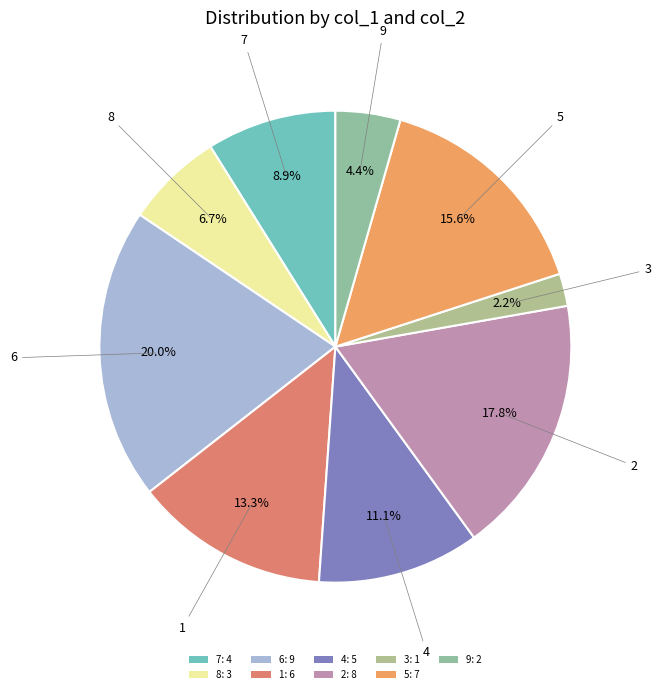

Does any single category account for the majority?

No